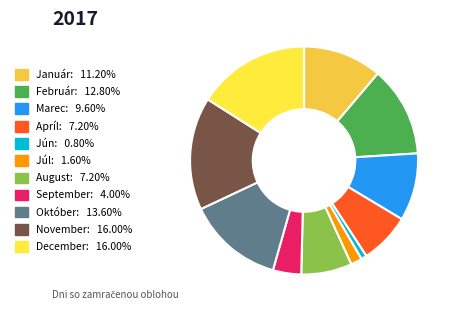

Count the number of slices in the pie.

11